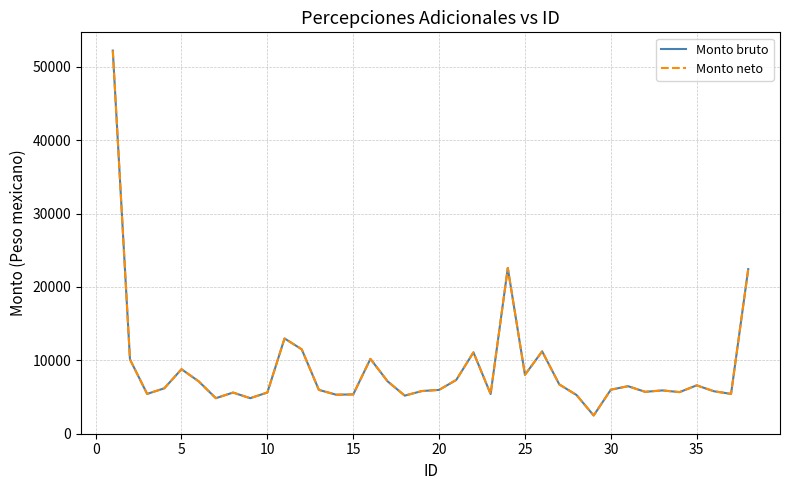

Does the chart have visible grid lines?

Yes